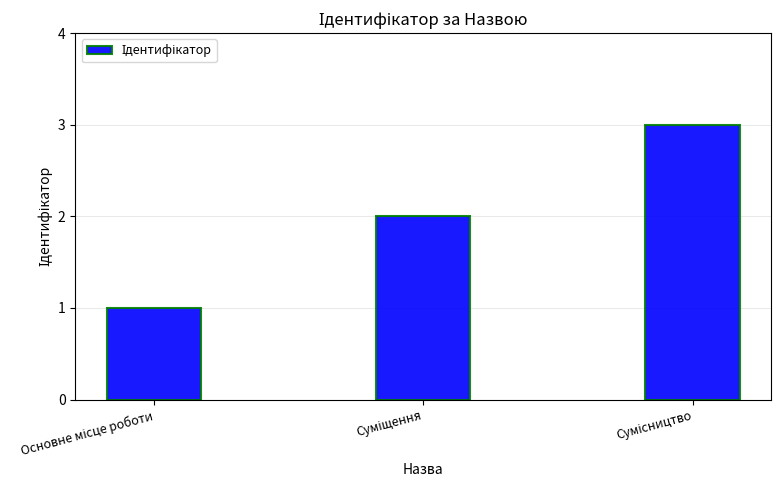

How many bars are there in total?

3